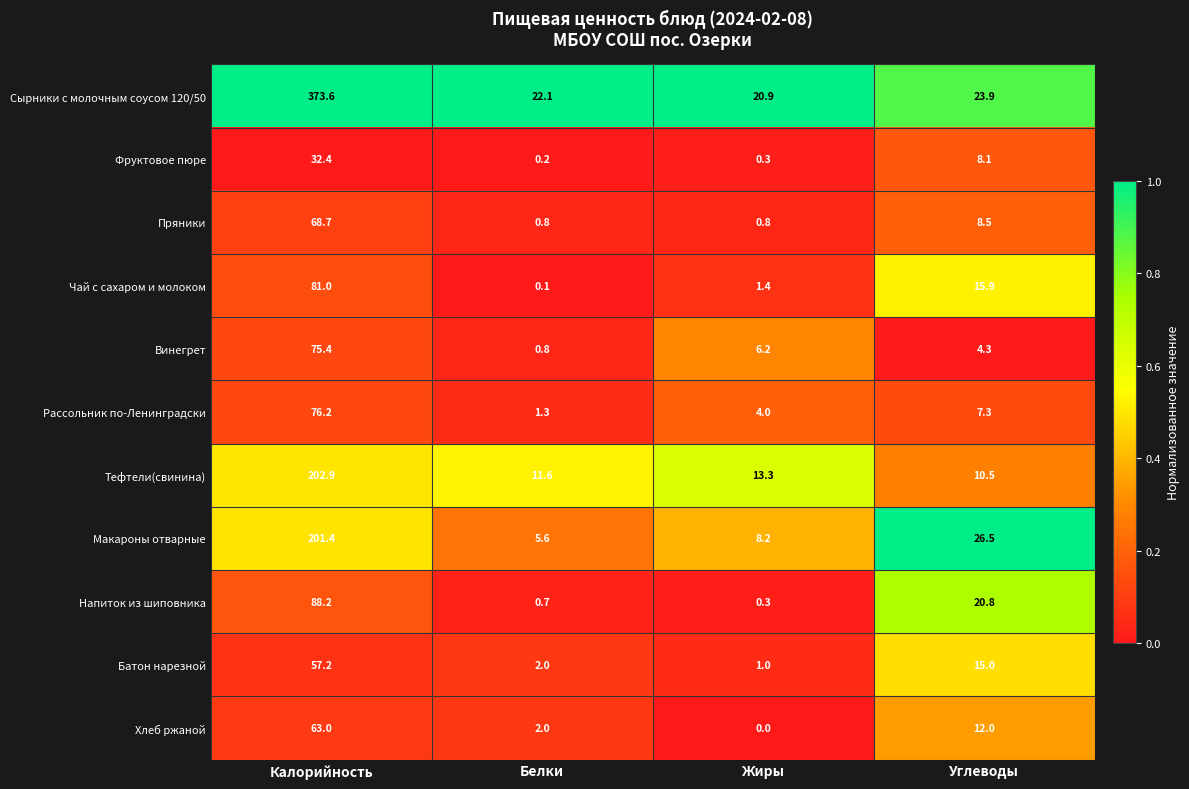

Is it true that Рассольник по-Ленинградски equals 0.6 at Белки?

False